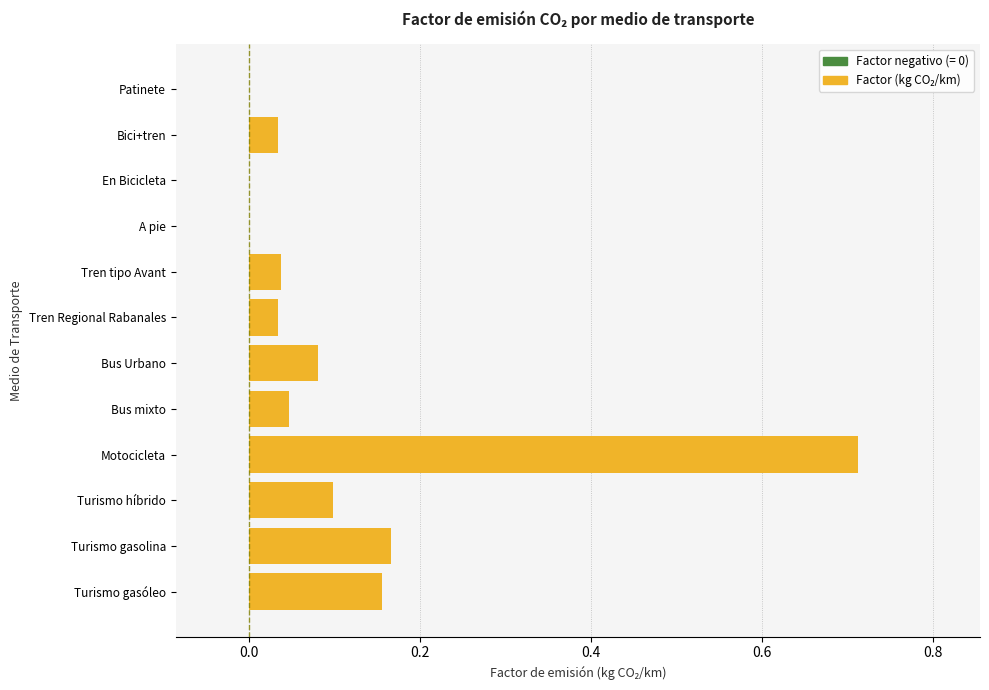

The value at Patinete is 0.4. True or false?

False